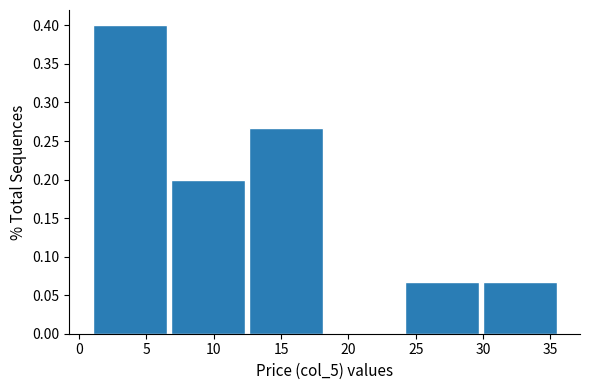

How tall is the bar that spans 7.0 to 12.5 on the x-axis? Neither the bar edges nor the heights are printed on the chart, so give them approximately, as read against the axes.

0.200